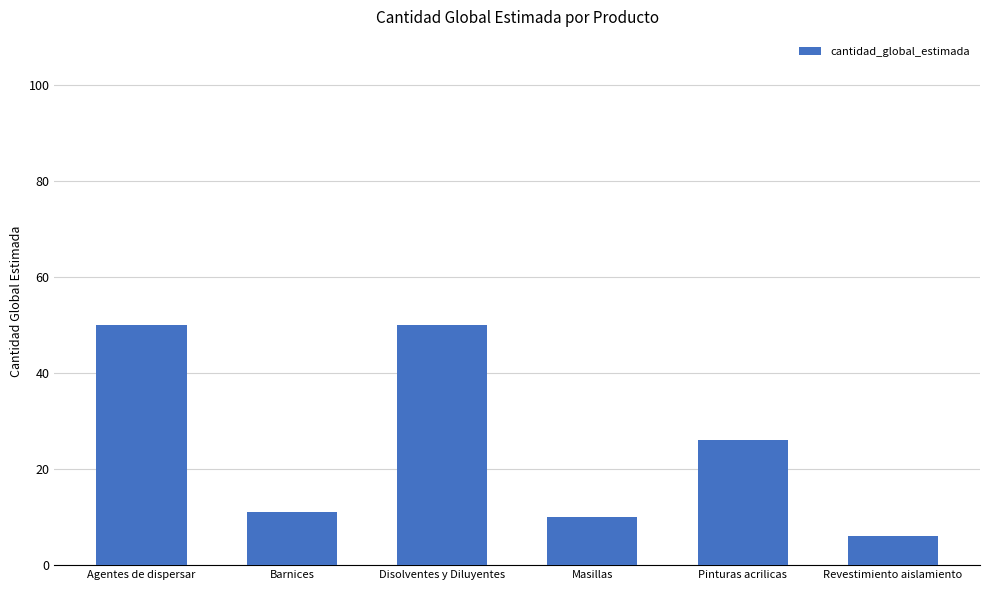

The chart shows a value of 38 at Pinturas acrilicas. True or false?

False